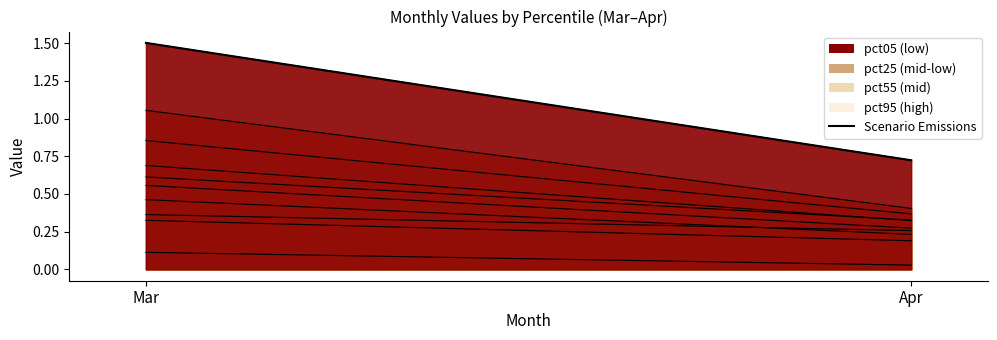

Where does the data first go above 1?

Mar